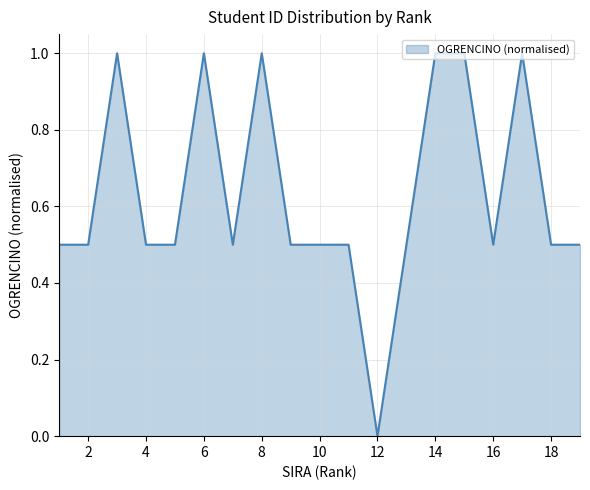

What is the greatest value displayed?

1.0